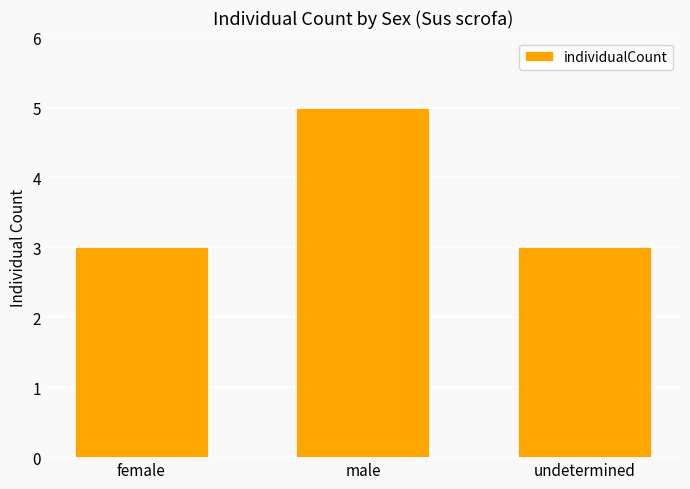

Which category has the highest value across all series?

male